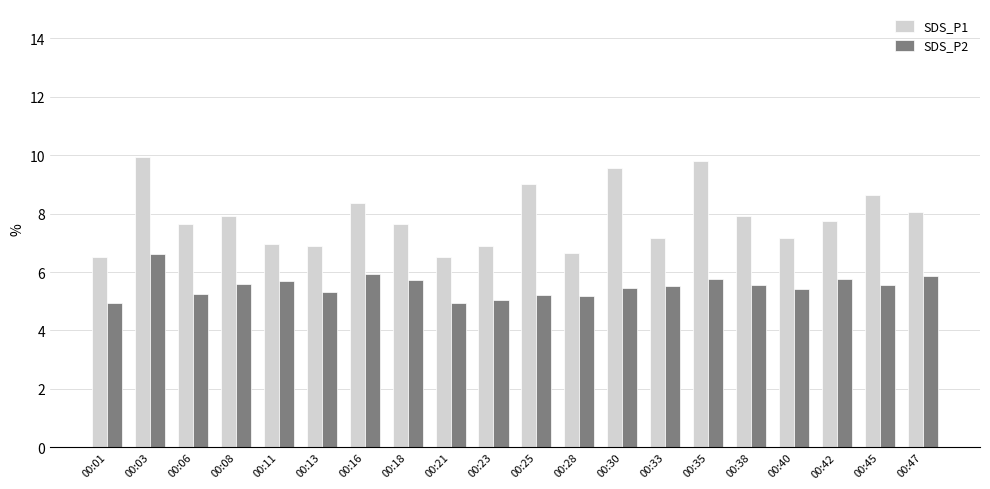

Read the SDS_P2 value at 00:33.

5.5